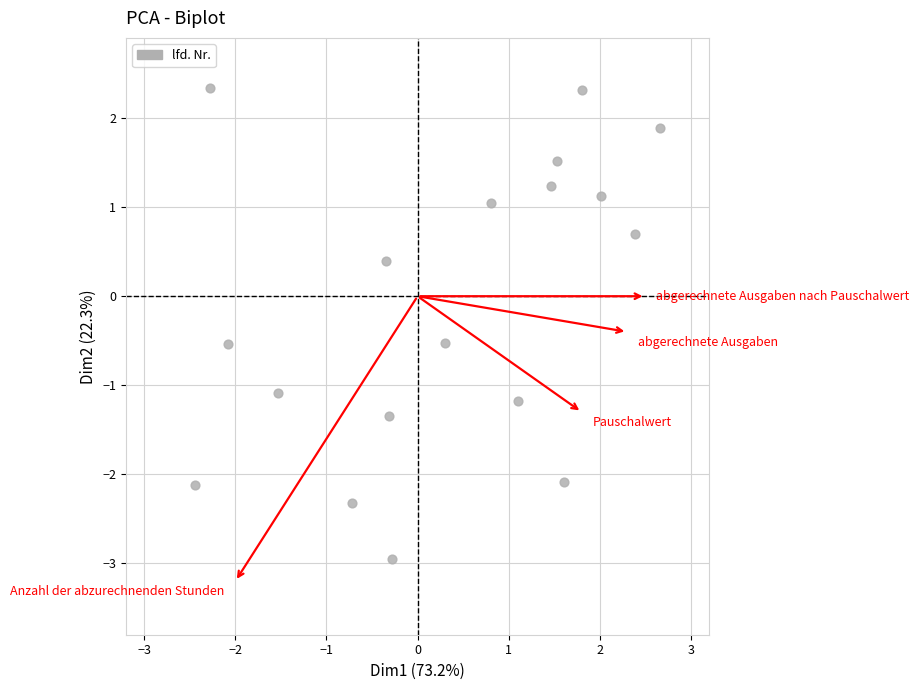

What is the range of Y values (max minus min)?

5.3